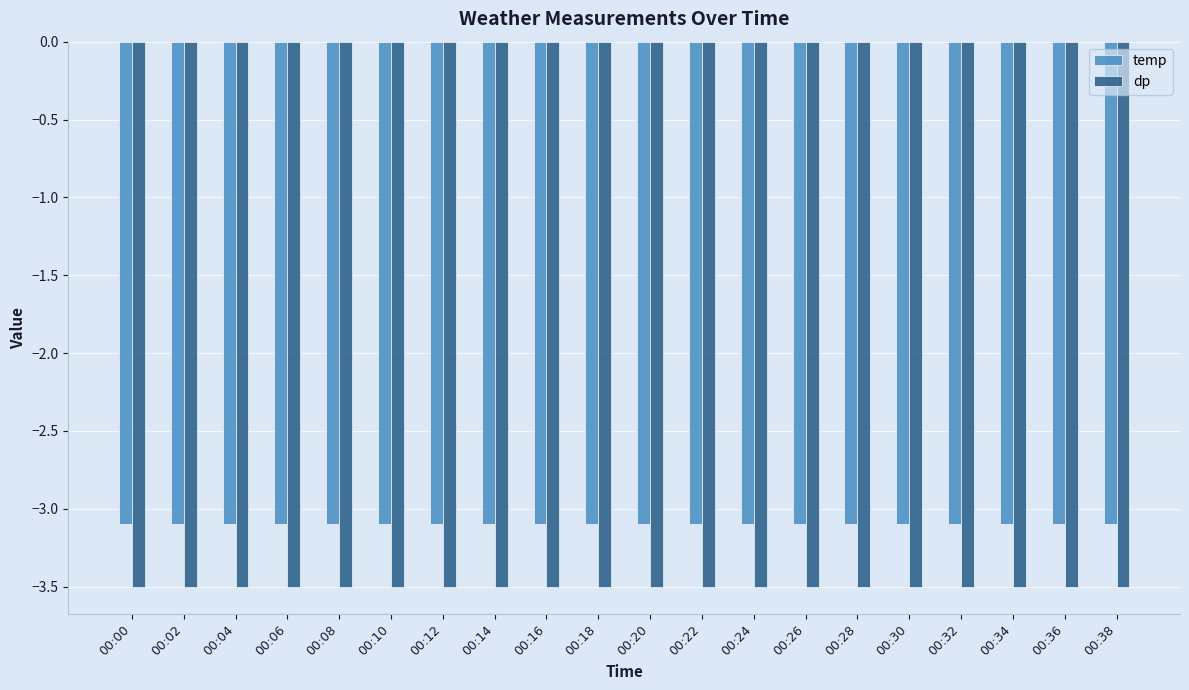

What is the total value across all series at 00:28?

-6.6